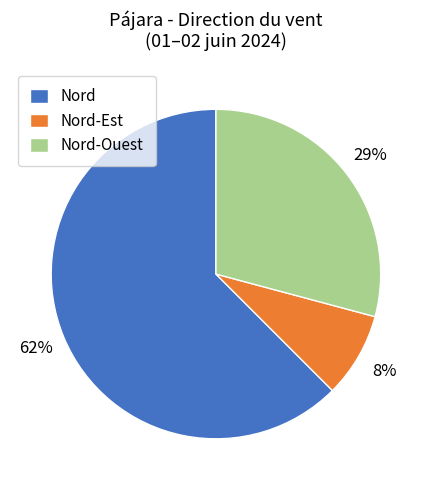

Count the number of slices in the pie.

3